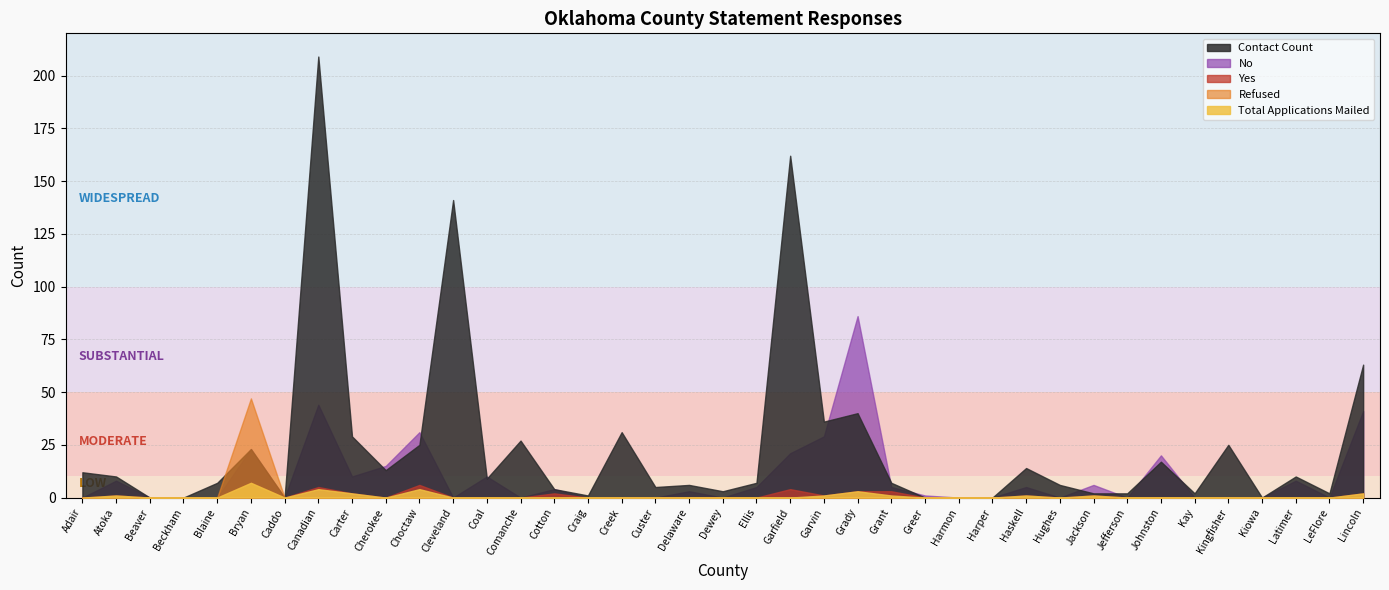

How many values in the Total Applications Mailed series exceed 0?

11